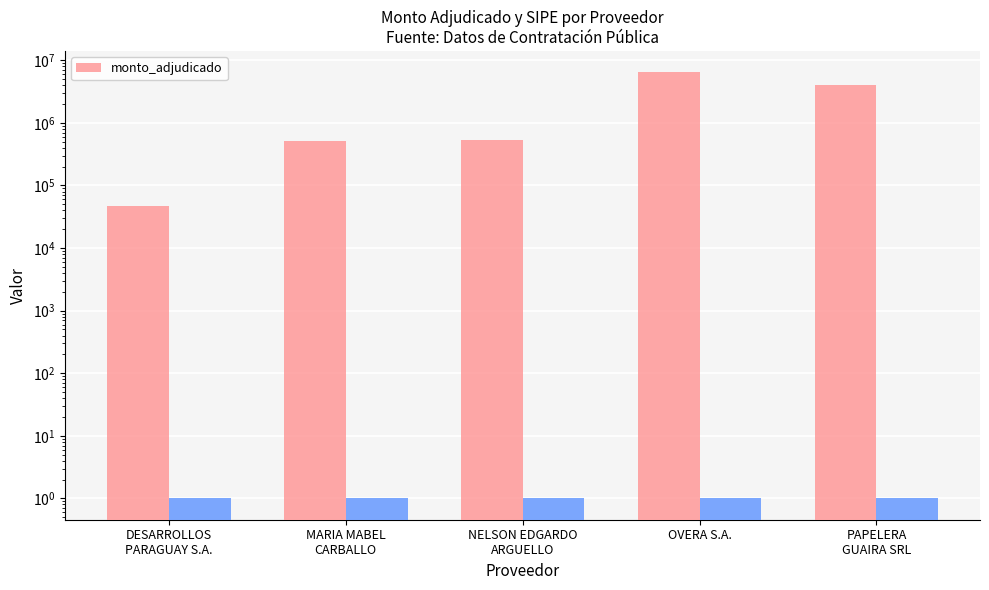

Rank the categories by value from lowest to highest.

DESARROLLOS
PARAGUAY S.A., MARIA MABEL
CARBALLO, NELSON EDGARDO
ARGUELLO, PAPELERA
GUAIRA SRL, OVERA S.A.